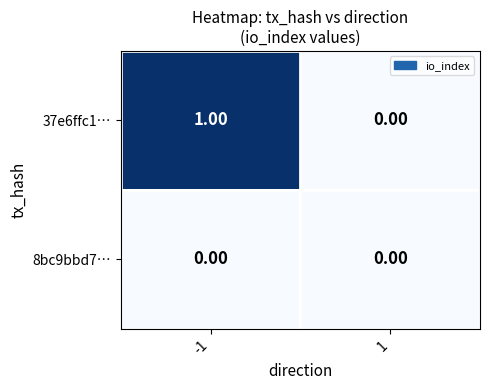

Between -1 and 1, which series saw the biggest shift?

37e6ffc1…